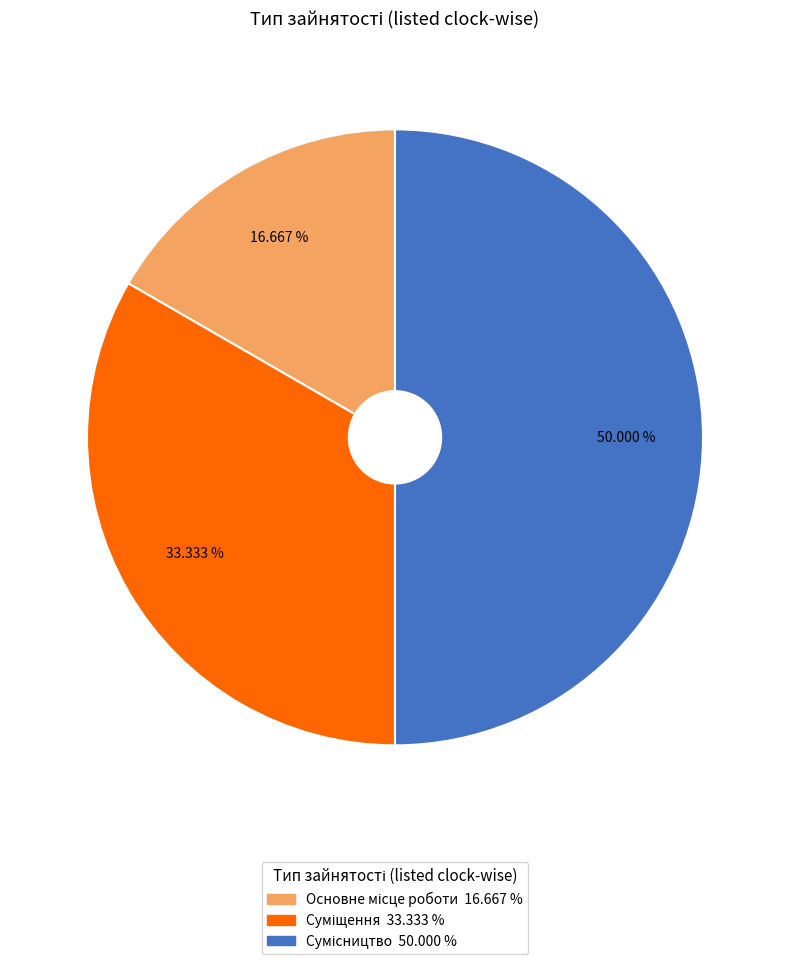

To the nearest percent, what portion does Суміщення represent?

33%